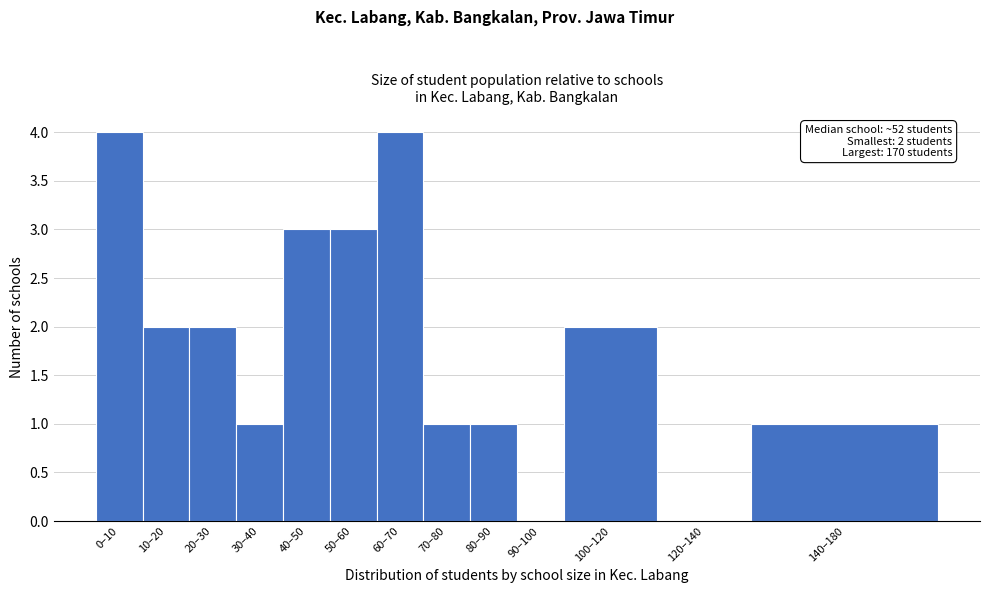

Reading left to right, list all the values displayed in this chart.

0–10=4	10–20=2	20–30=2	30–40=1	40–50=3	50–60=3	60–70=4	70–80=1	80–90=1	90–100=0	100–120=2	120–140=0	140–180=1